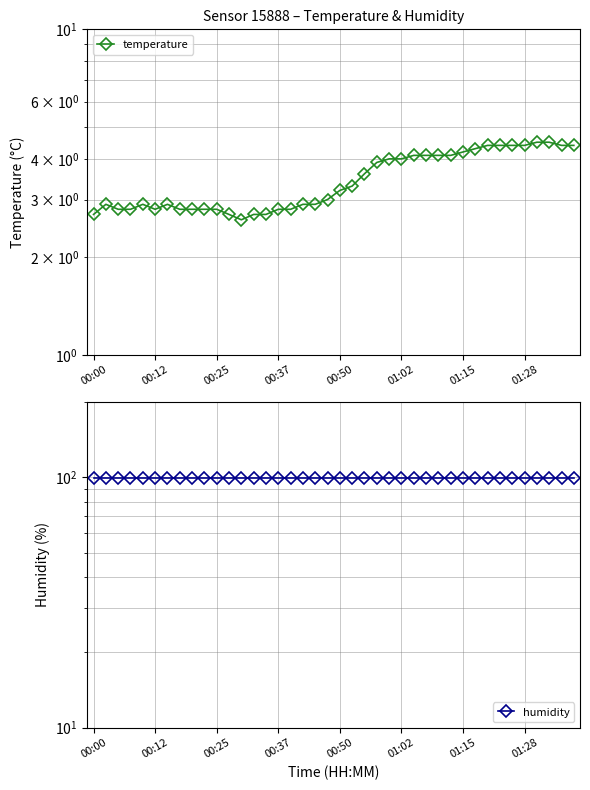

Rank the series at 16 from lowest to highest value.

temperature, humidity